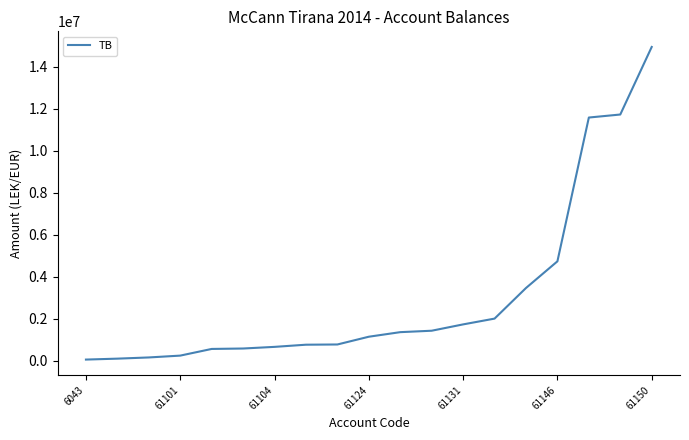

What is the maximum value shown in the chart?

14931158.8